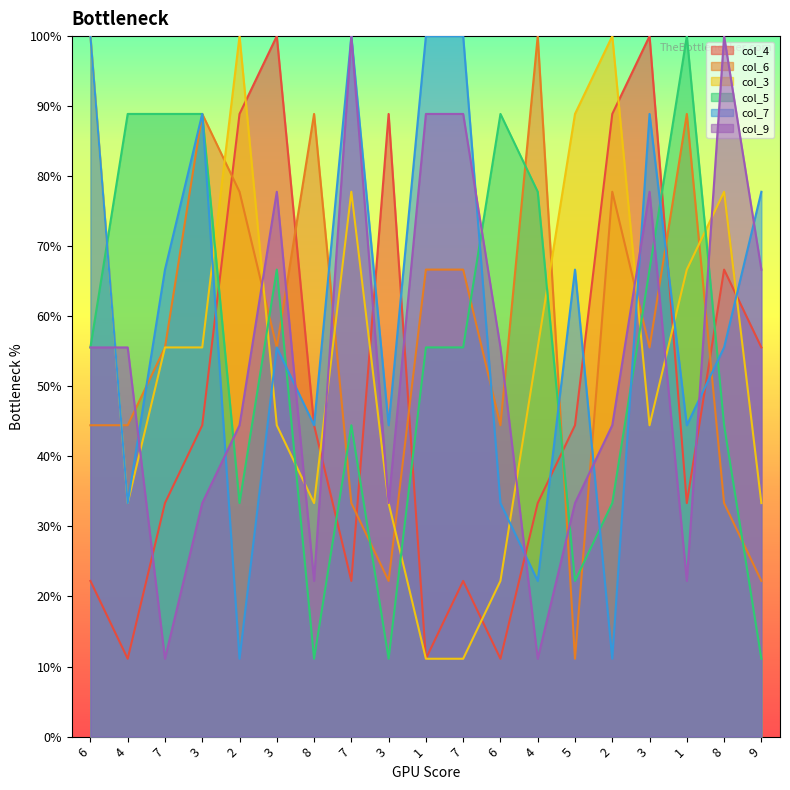

True or false: col_6 and col_4 cross at least once.

True